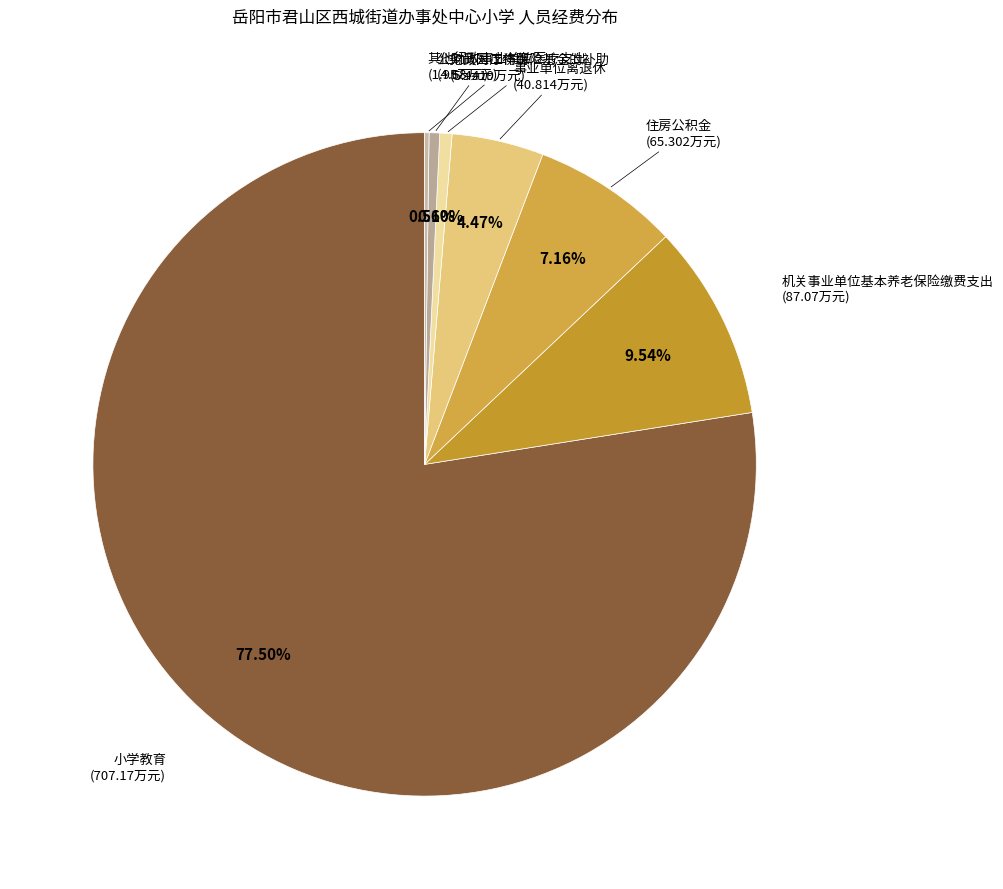

How many slices are in this pie chart?

7